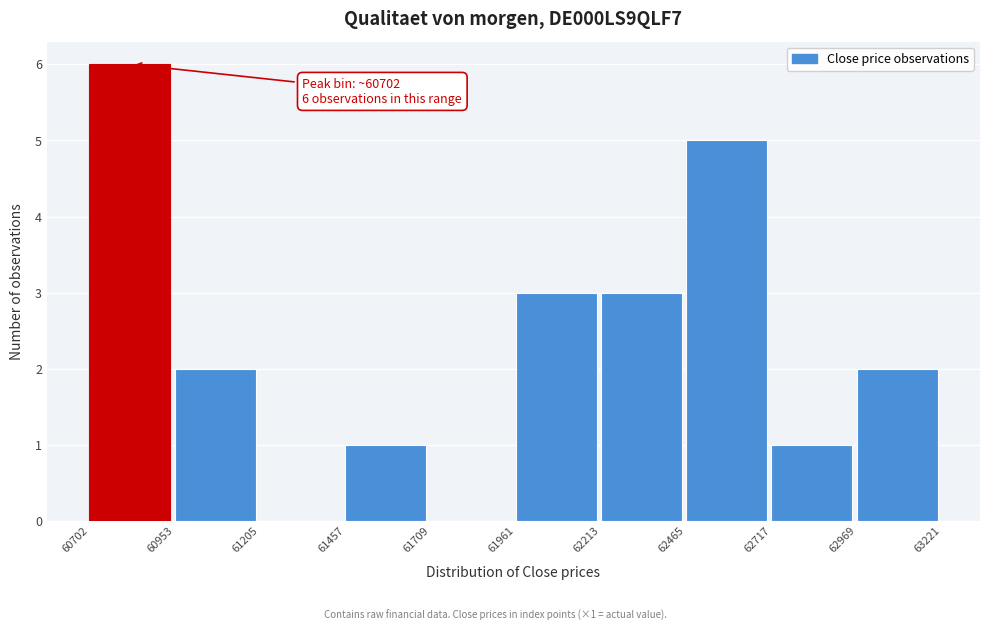

Which range on the x-axis has the tallest bar?

60702 to 60953